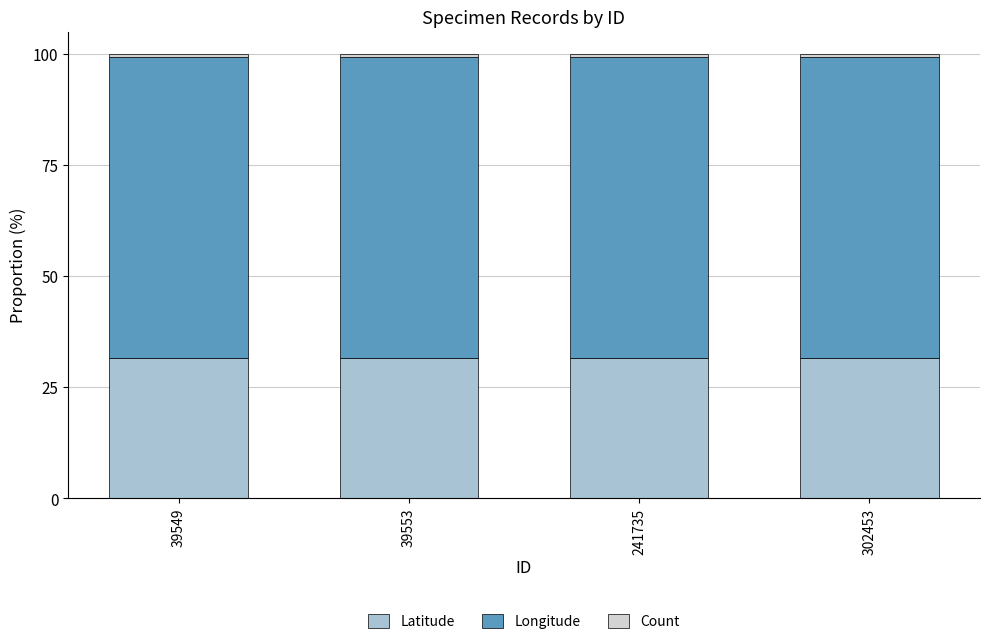

The value of Latitude at 39549 is 31.6. True or false?

True